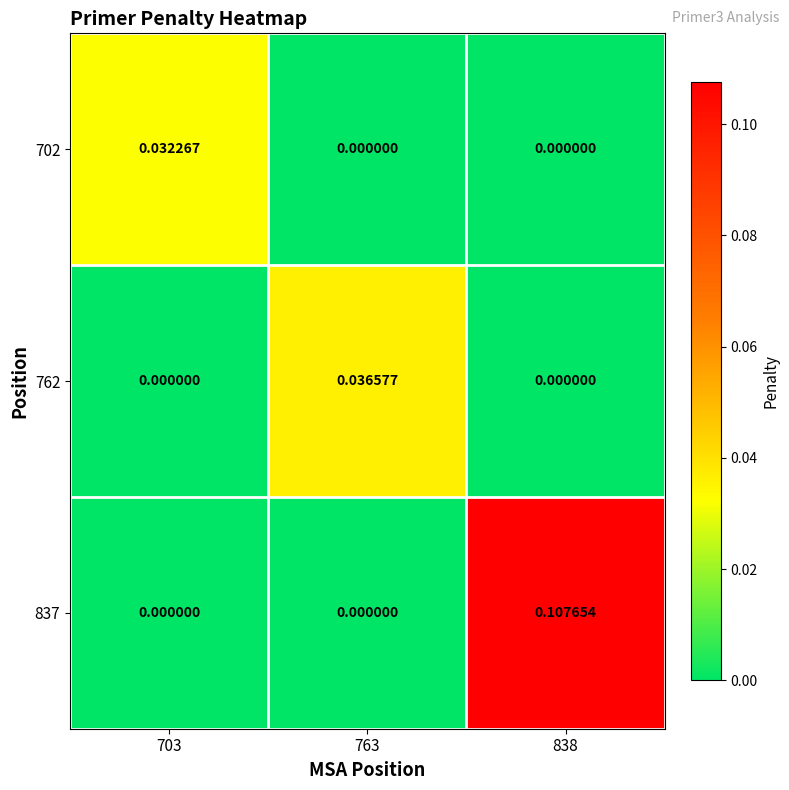

Is the value of 837 at 838 greater than the value of 702 at 763?

Yes